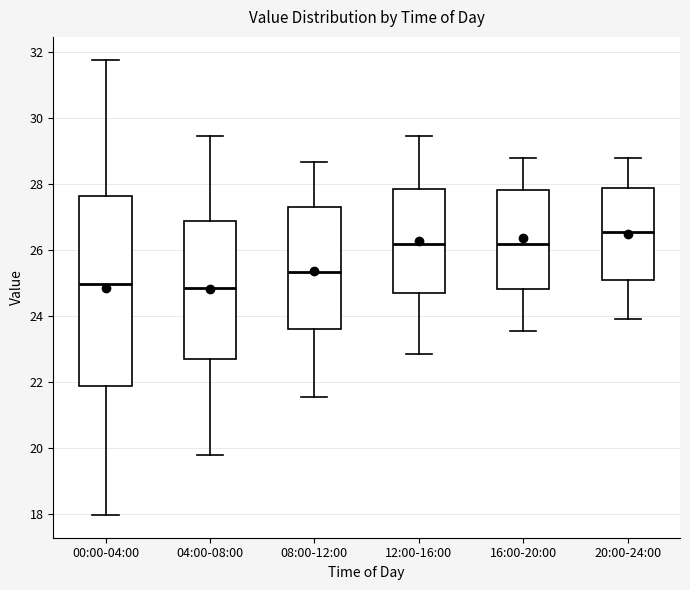

Which box is the tallest, from its lower edge to its upper edge?

00:00-04:00